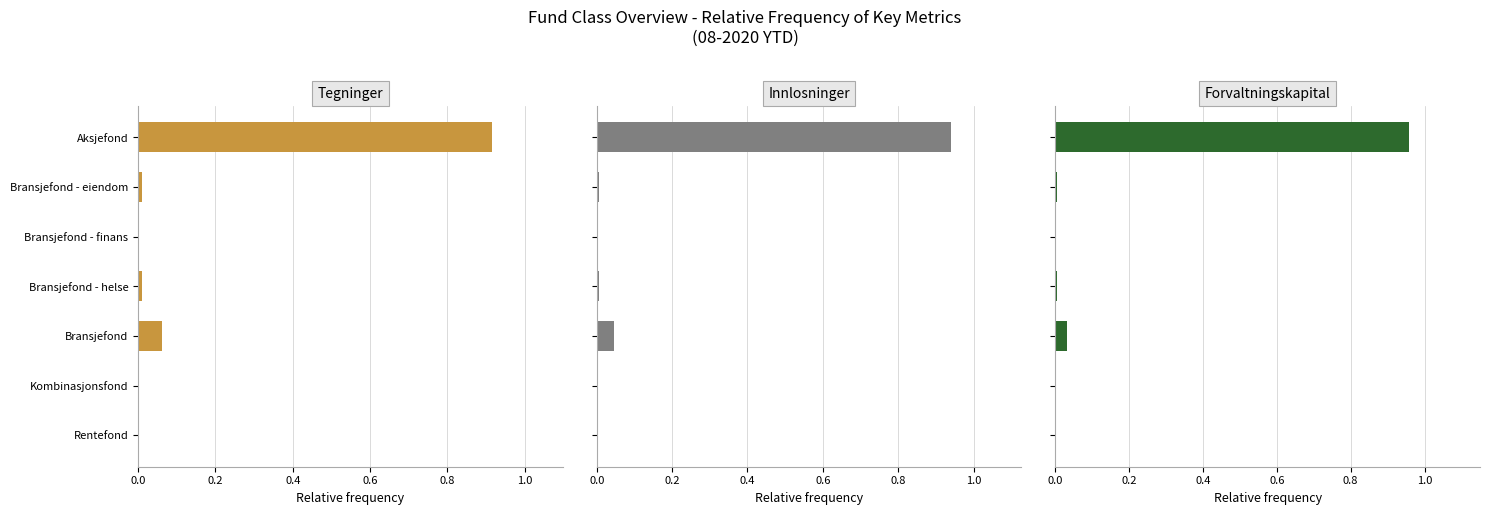

The value of Tegninger at Rentefond is 0.0. True or false?

True